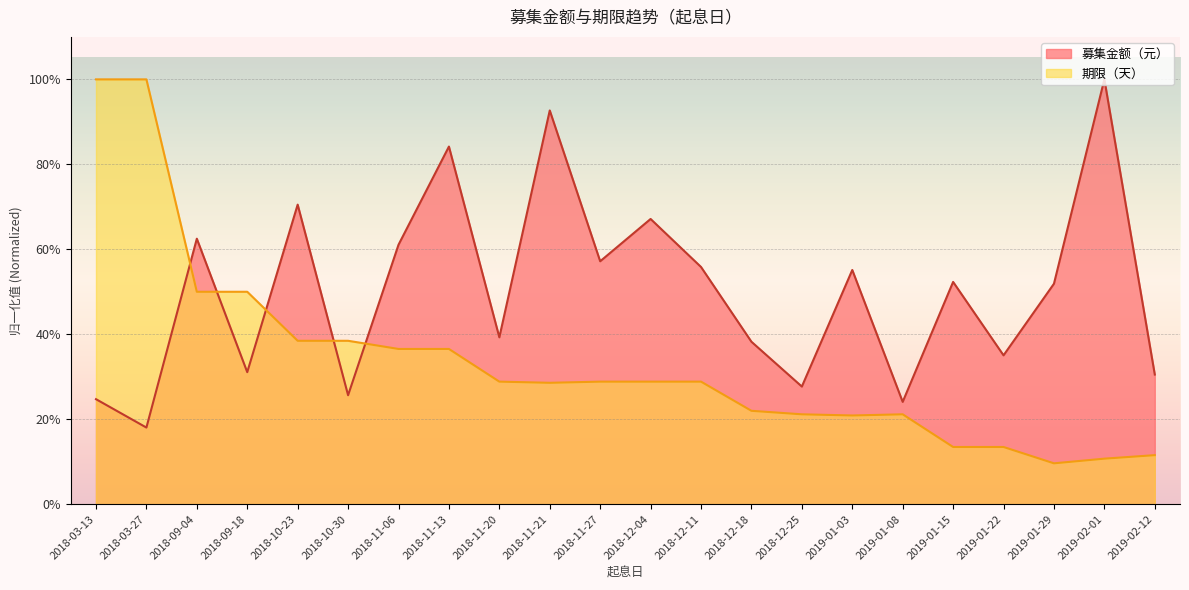

List the labels in order of 期限（天） value, largest first.

2018-03-13, 2018-03-27, 2018-09-04, 2018-09-18, 2018-10-23, 2018-10-30, 2018-11-06, 2018-11-13, 2018-11-20, 2018-11-27, 2018-12-04, 2018-12-11, 2018-11-21, 2018-12-18, 2018-12-25, 2019-01-08, 2019-01-03, 2019-01-15, 2019-01-22, 2019-02-12, 2019-02-01, 2019-01-29